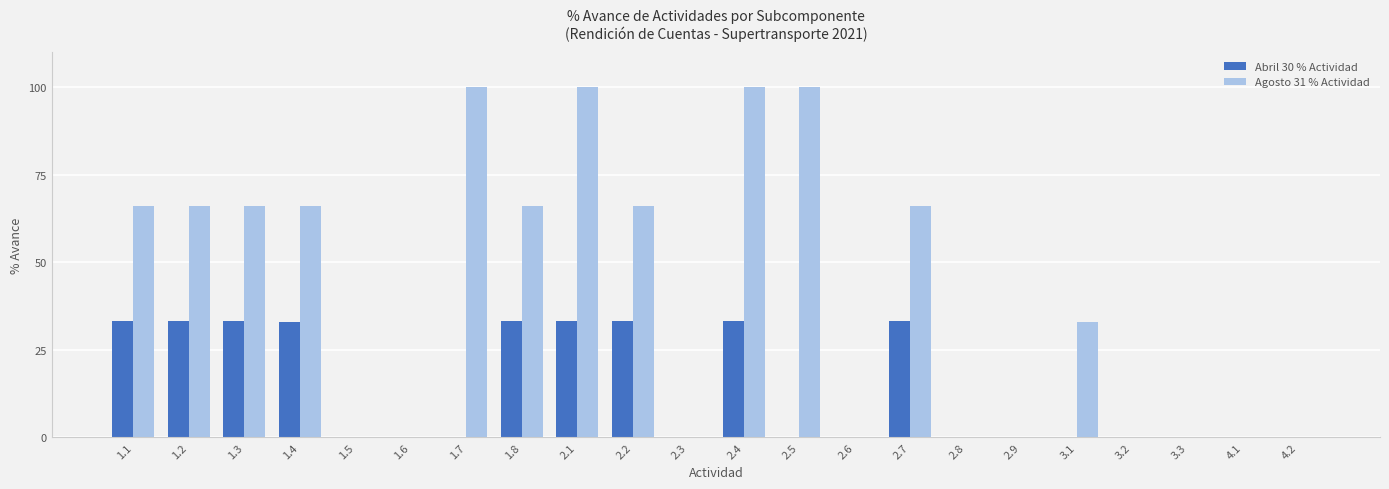

What are all the series names shown in the legend?

Abril 30 % Actividad, Agosto 31 % Actividad